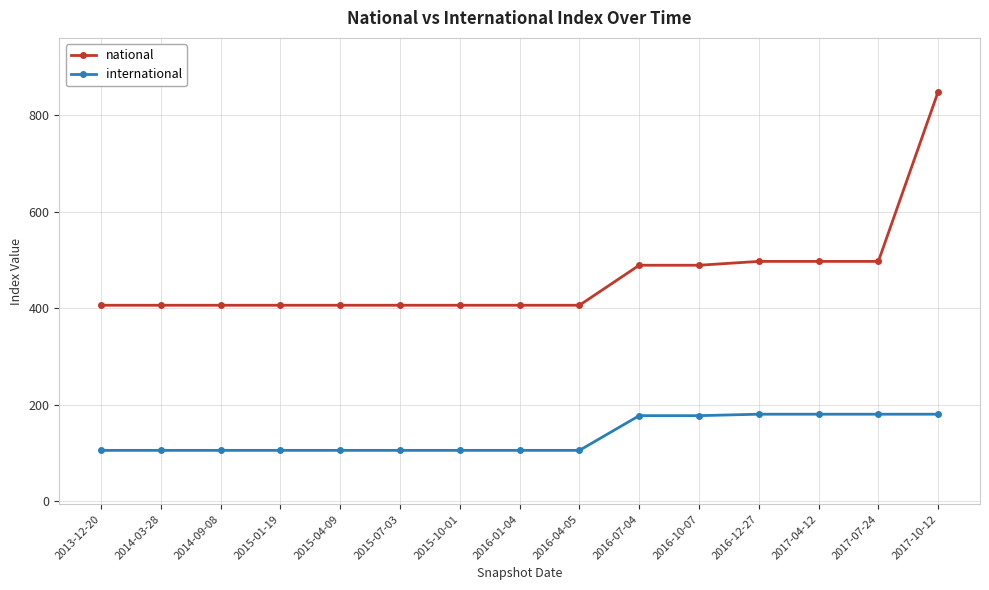

The value of international at 2015-04-09 is 105. True or false?

True